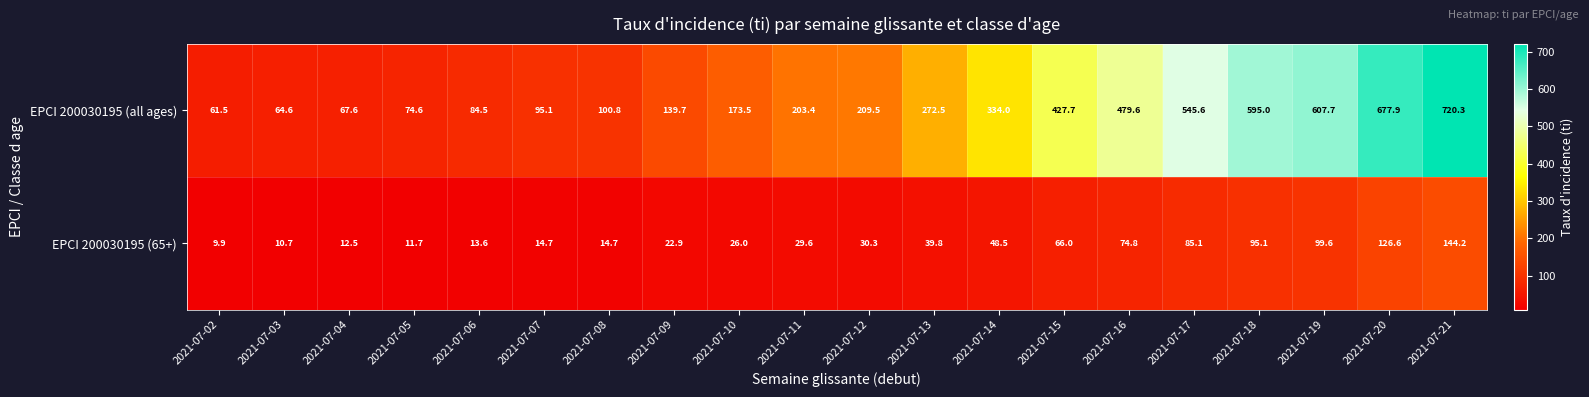

What is the smallest value displayed?

9.9